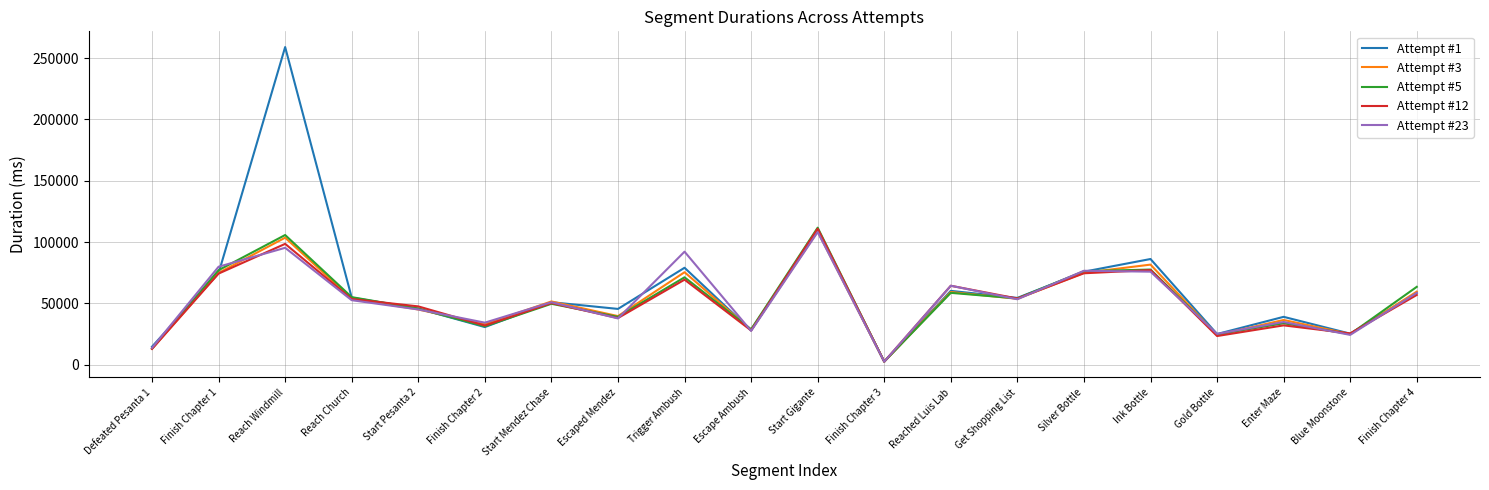

What is the difference between the second highest and minimum values in the Attempt #23 series?

92872